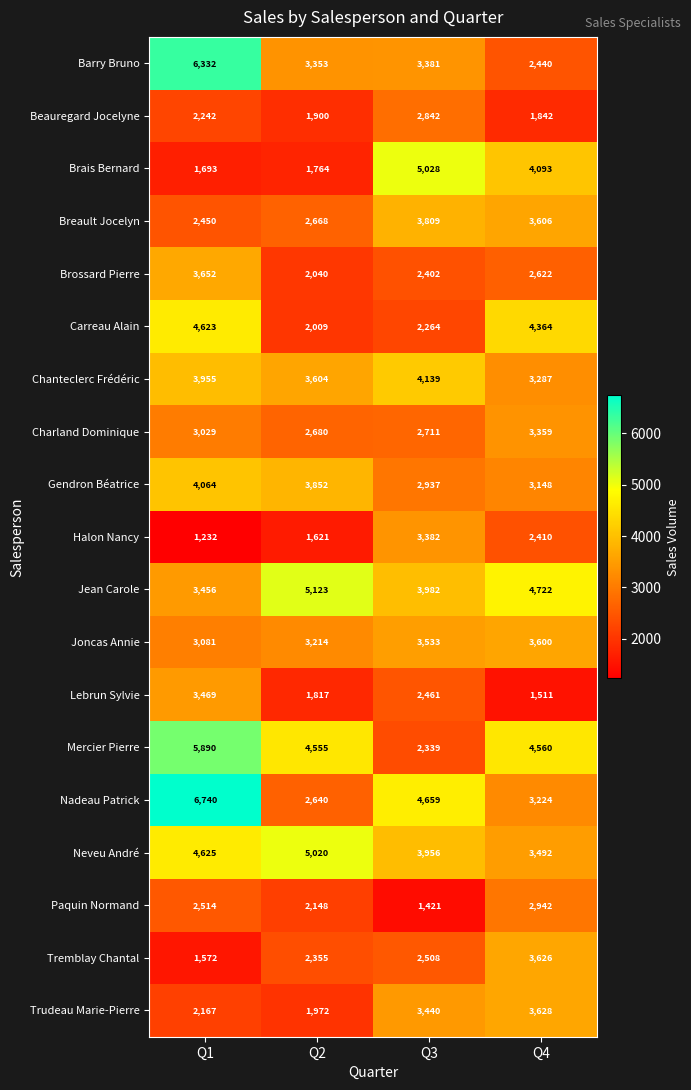

How many series are shown in this chart?

19